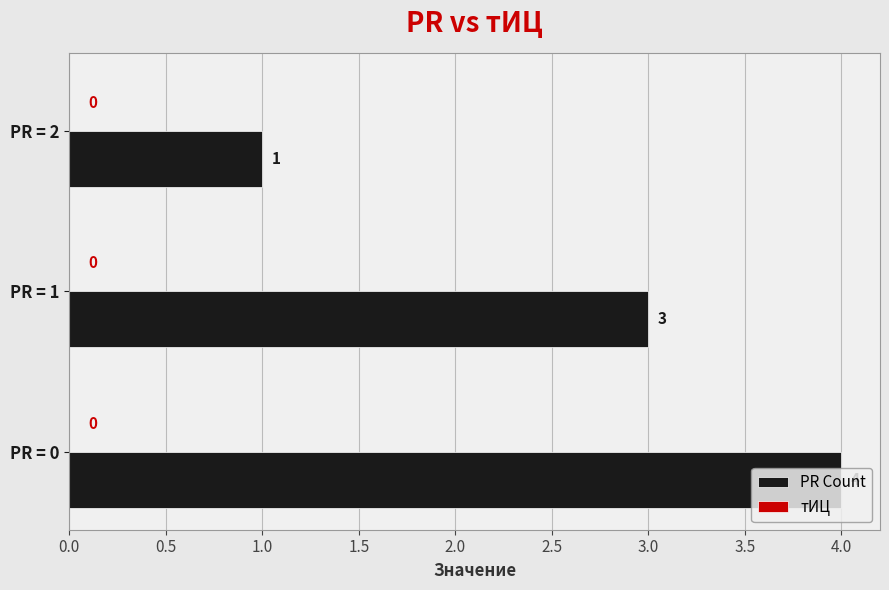

What is the ratio of the value at PR = 1 to the value at PR = 0?

0.8